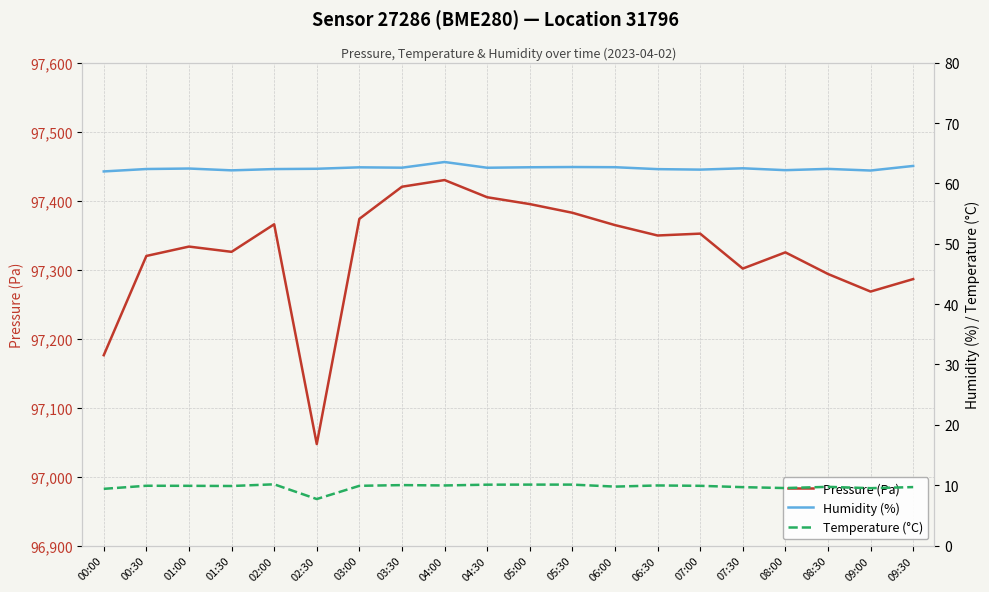

At which category is the sum across all series the highest?

04:00